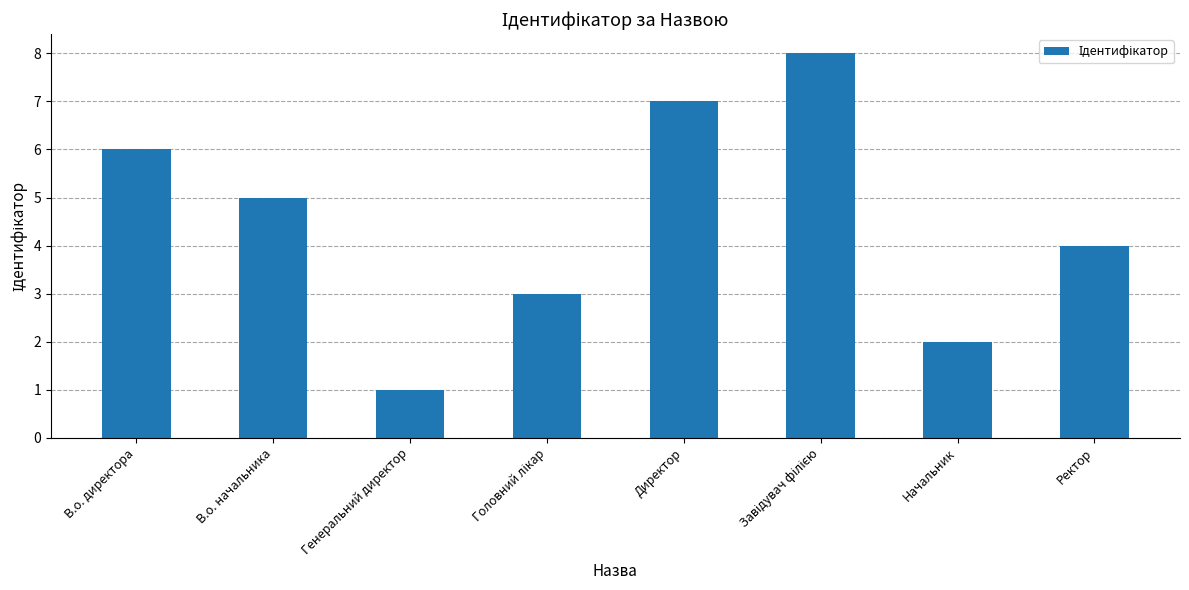

What is the sum of all values?

36